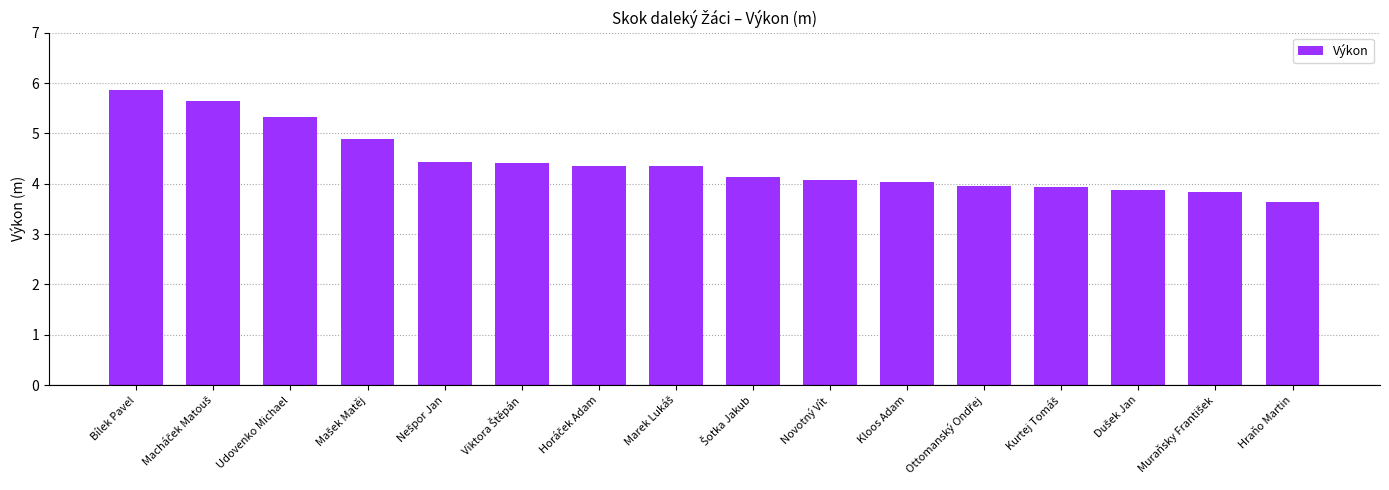

The chart shows a value of 2.7 at Kloos Adam. True or false?

False